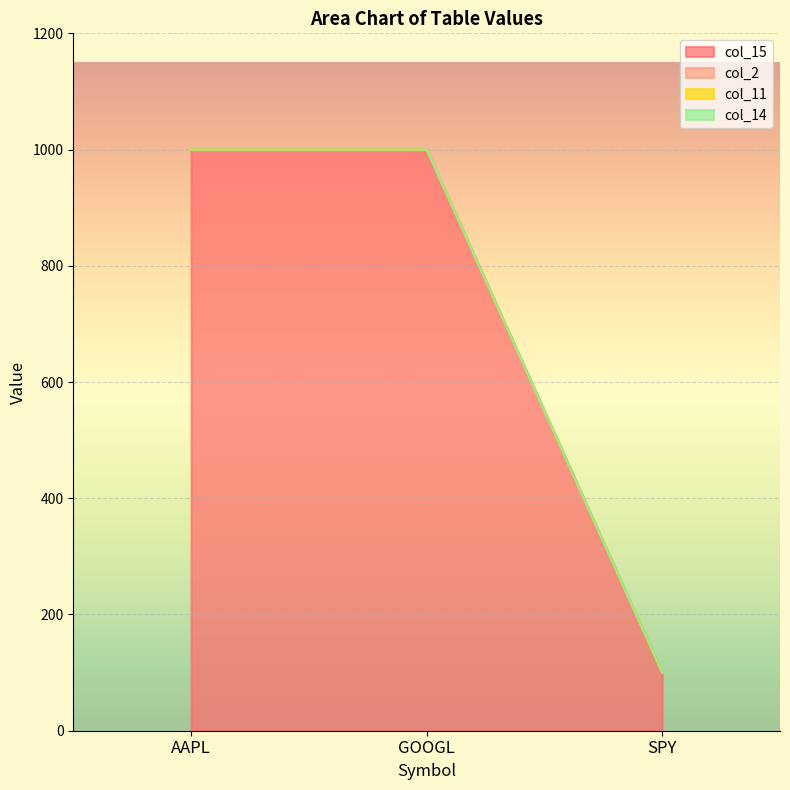

What is the label of the 2nd point from the left?

GOOGL